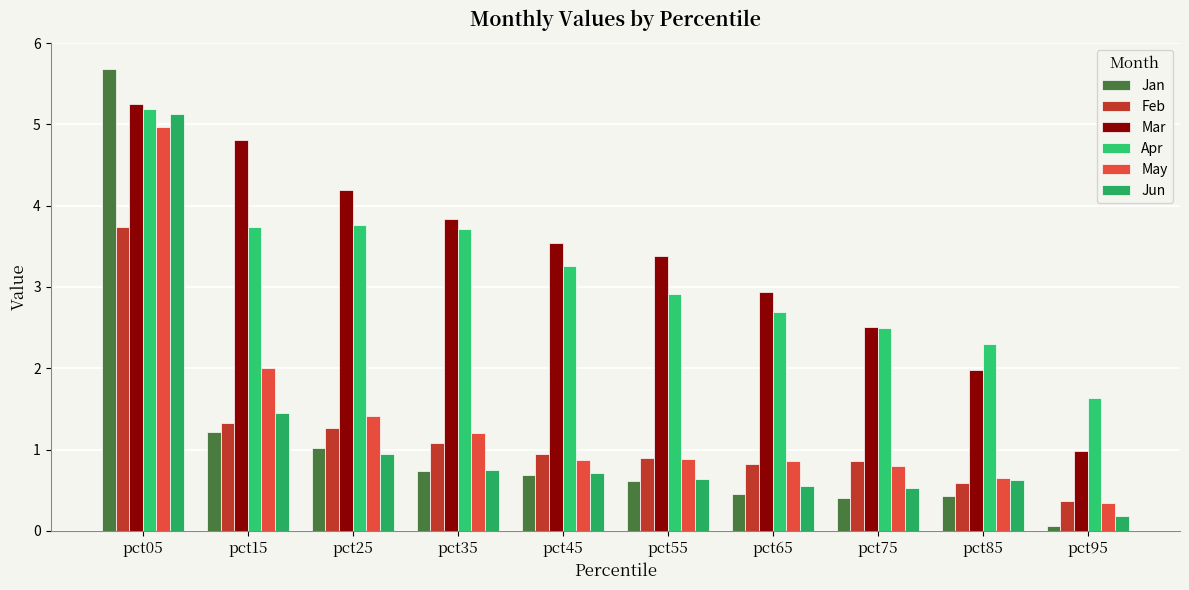

Count the number of categories in the chart.

10